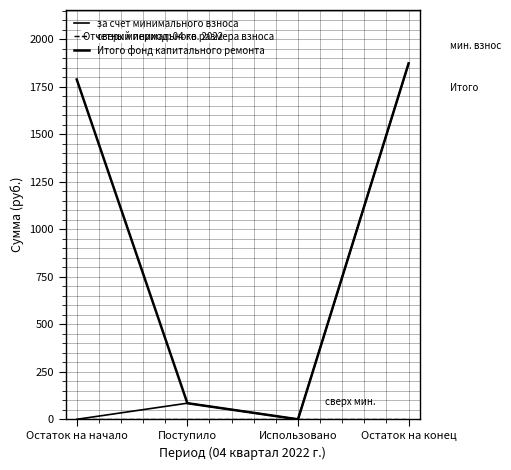

Where is the first local maximum for за счет минимального взноса?

Поступило